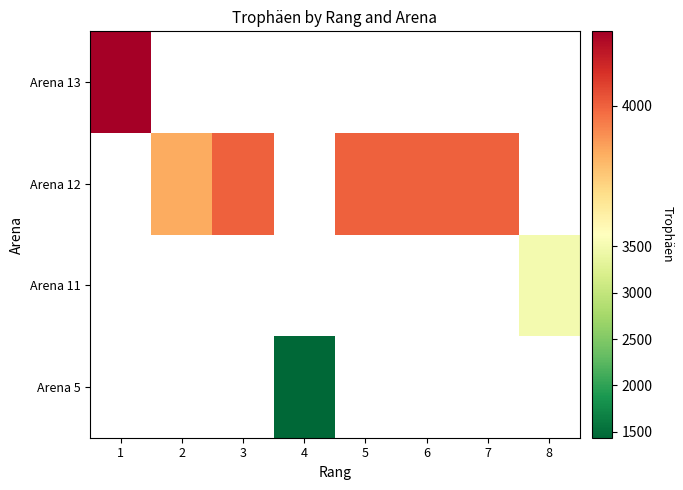

At which category does the chart reach its minimum across all series?

4